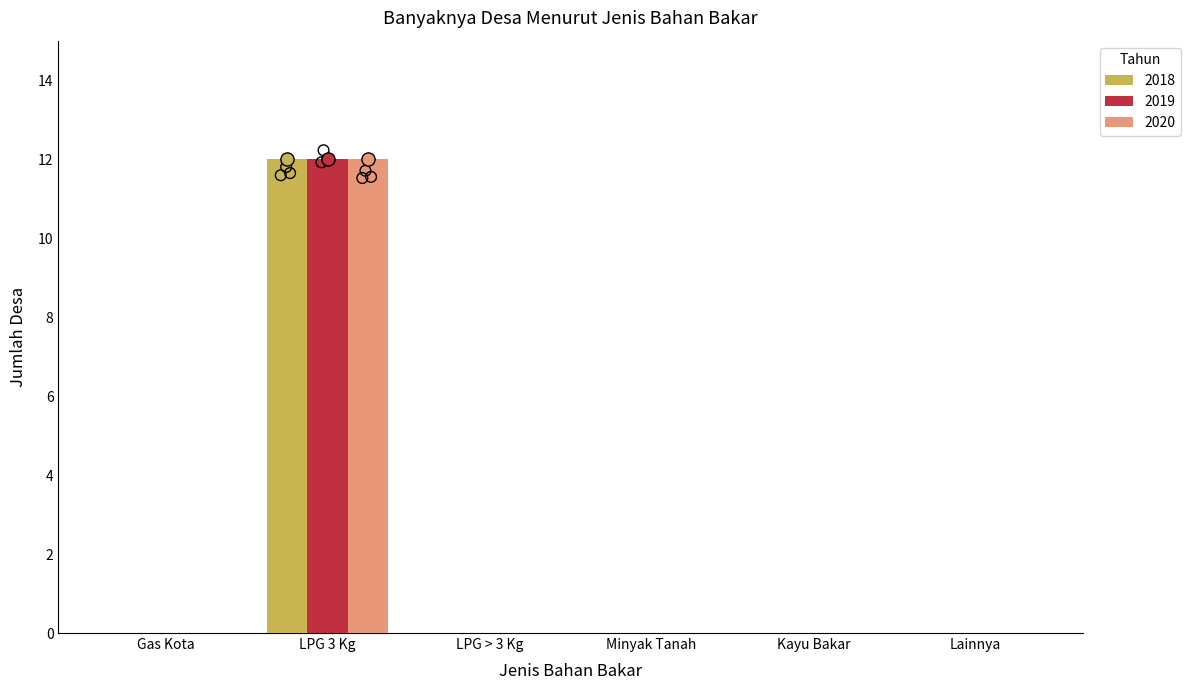

Which series contains the lowest Y value?

2018